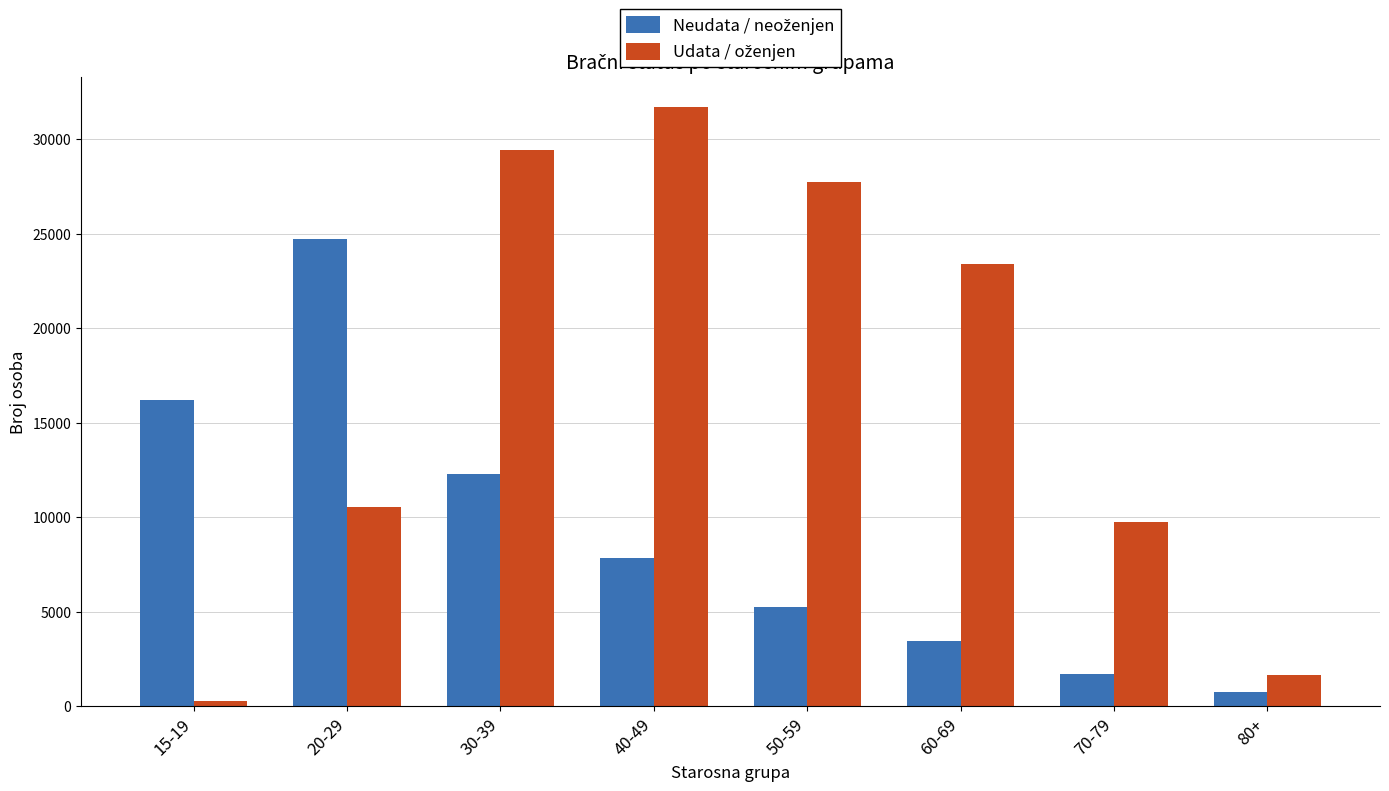

At which category is the sum across all series the highest?

30-39